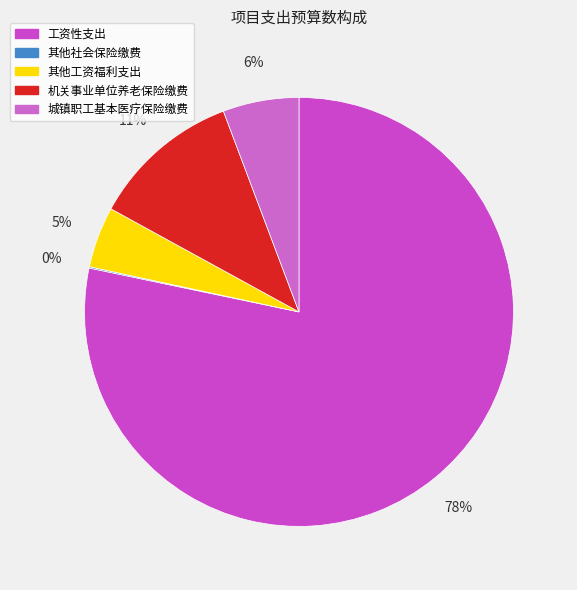

Is it true that 其他工资福利支出 is 1% of the pie?

False